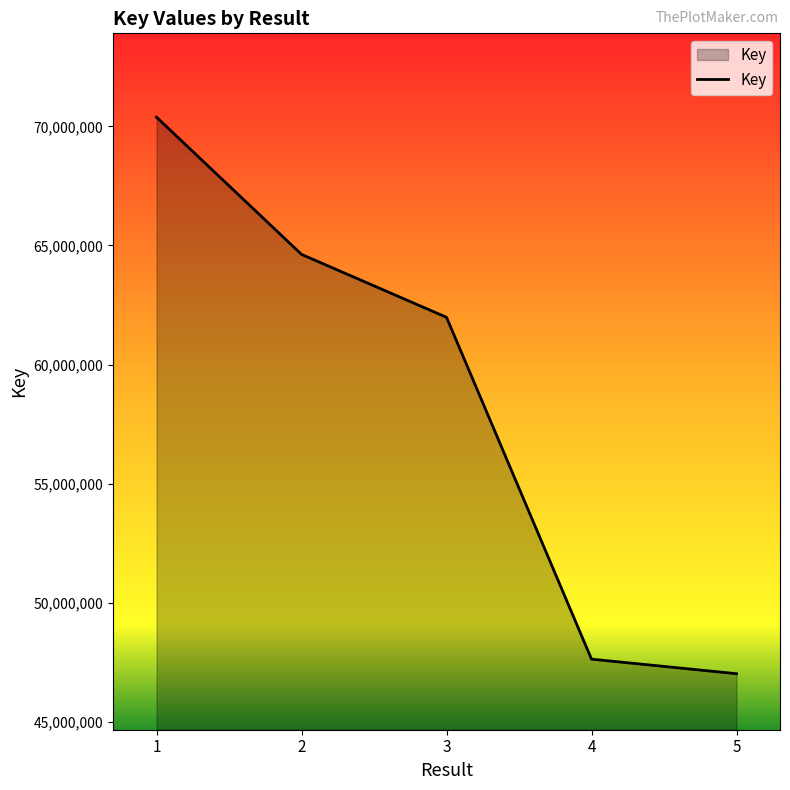

Count the number of data series in this chart.

1